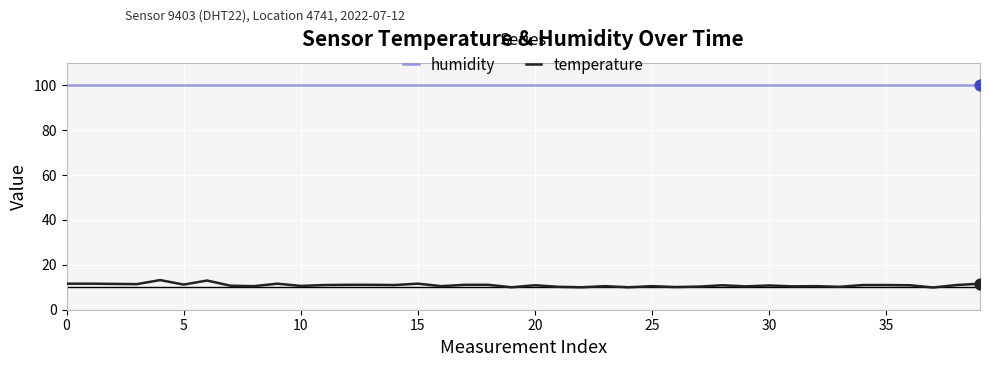

Which series has the widest spread of values?

temperature